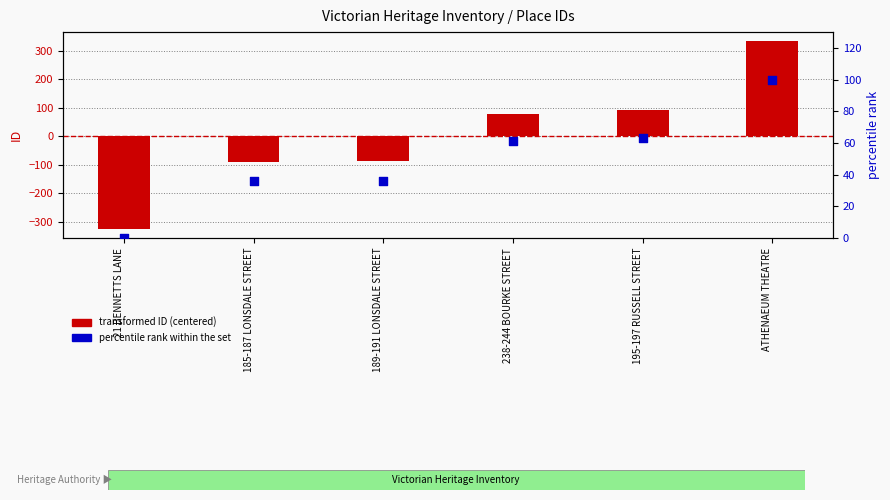

Is the value of transformed ID (centered) at ATHENAEUM THEATRE greater than the value of percentile rank within the set at 189-191 LONSDALE STREET?

Yes